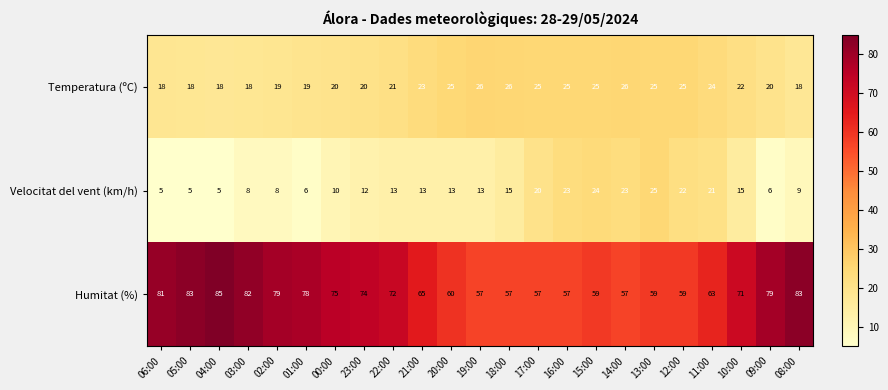

At which category is the sum across all series the highest?

08:00